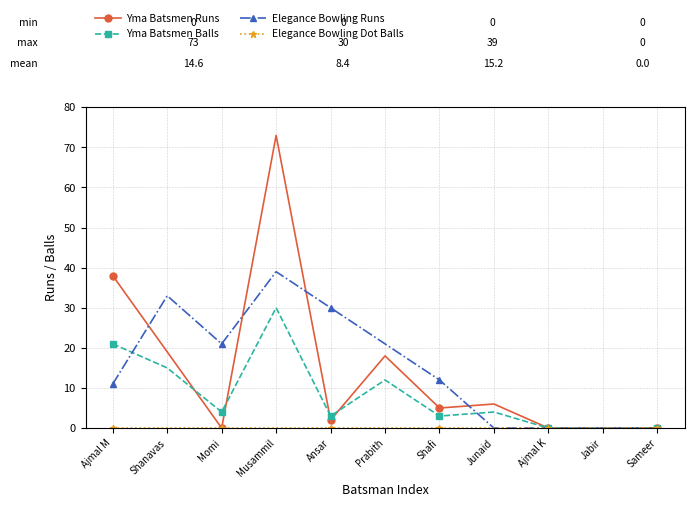

At which category is the sum across all series the highest?

Musammil